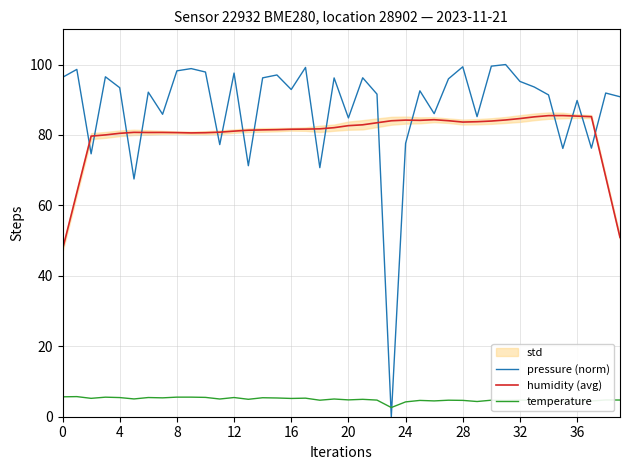

How many values in the pressure (norm) series exceed 92?

22